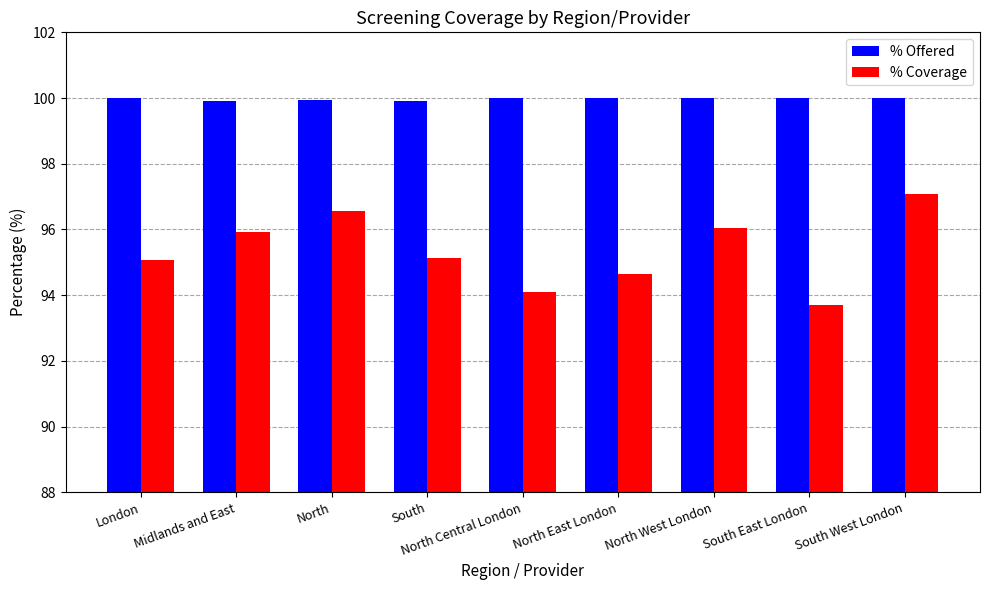

The % Coverage series shows 166.9 at South West London. True or false?

False